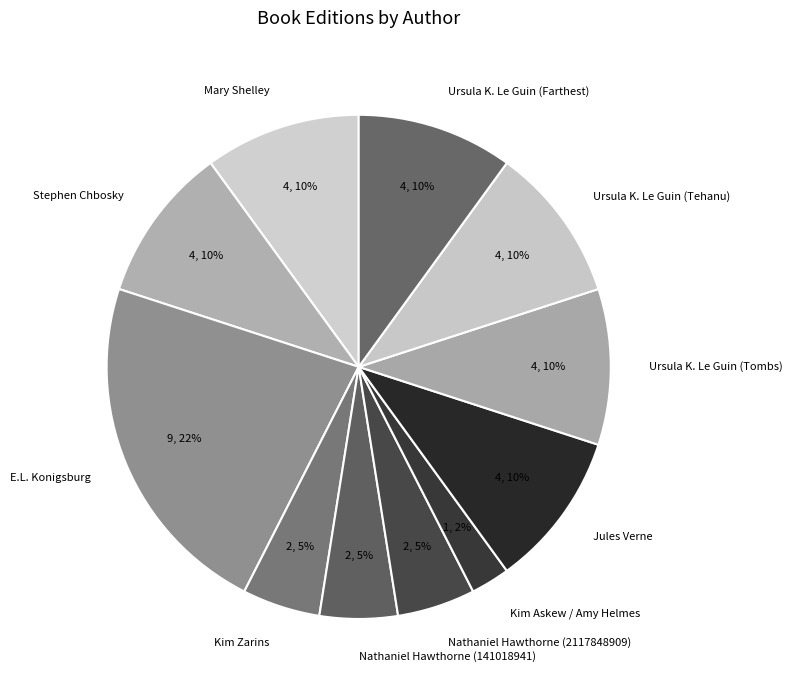

To the nearest percent, what is the average slice percentage?

9%